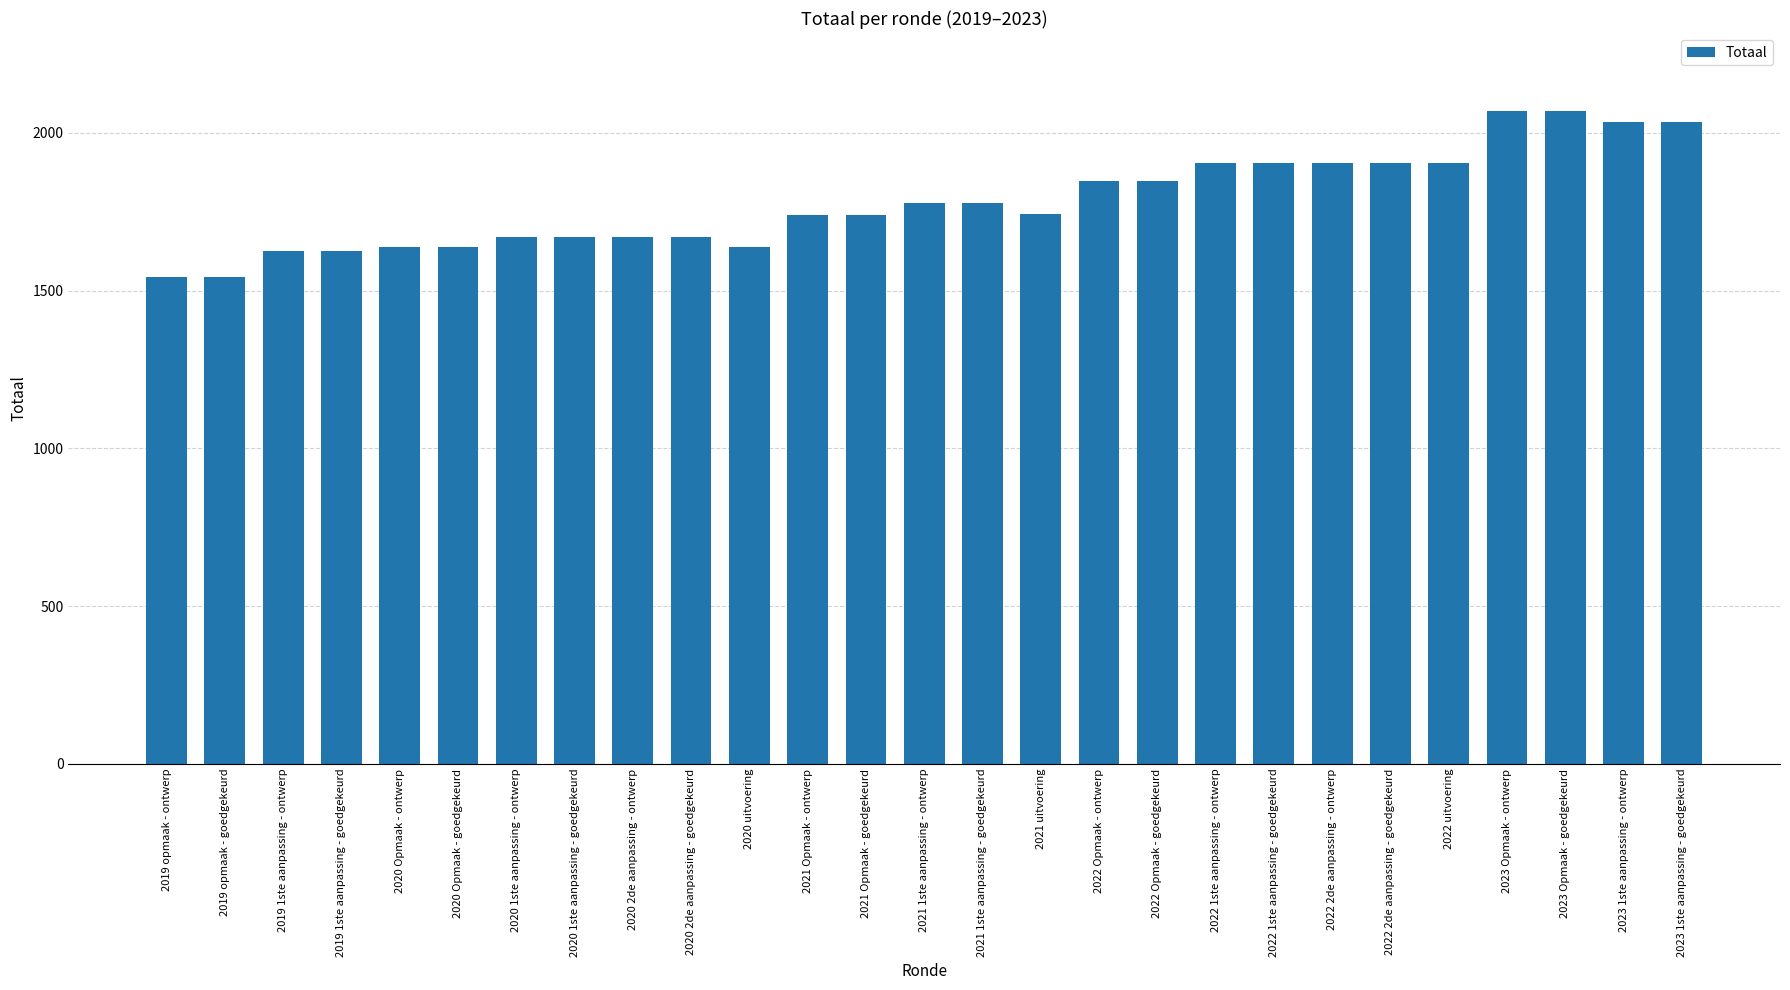

What is the difference between the maximum and second lowest values?

526